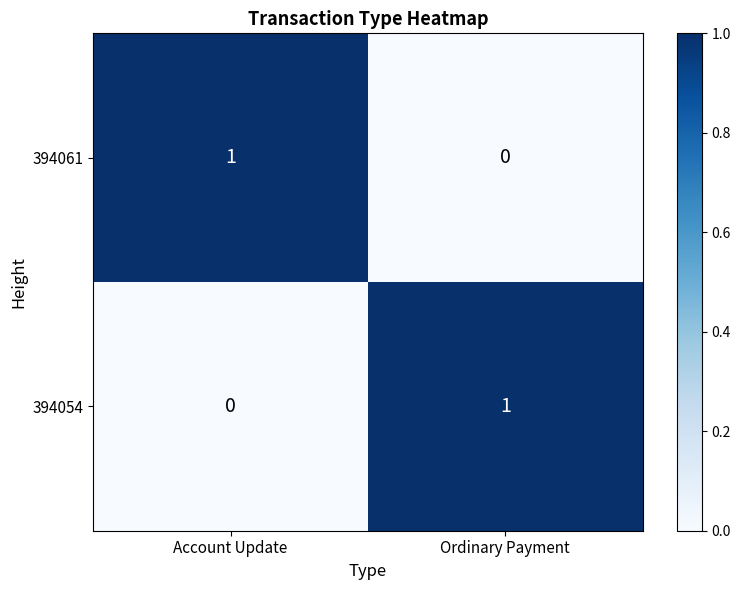

How many data points in 394054 are less than 1?

1